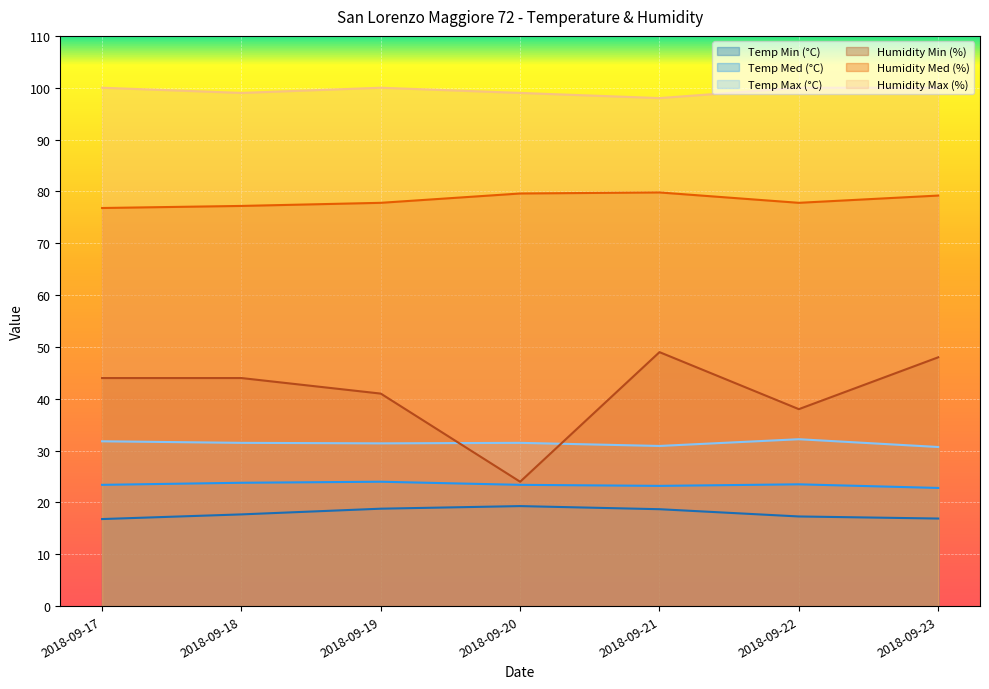

Reading left to right, extract all data points from this chart.

Temp Min (°C): 16.8	17.7	18.8	19.3	18.7	17.3	16.9
Temp Med (°C): 23.4	23.8	24.0	23.4	23.2	23.5	22.8
Temp Max (°C): 31.8	31.5	31.4	31.5	30.9	32.2	30.7
Humidity Min (%): 44.0	44.0	41.0	24.0	49.0	38.0	48.0
Humidity Med (%): 76.8	77.2	77.8	79.6	79.8	77.8	79.2
Humidity Max (%): 100.0	99.0	100.0	99.0	98.0	100.0	100.0